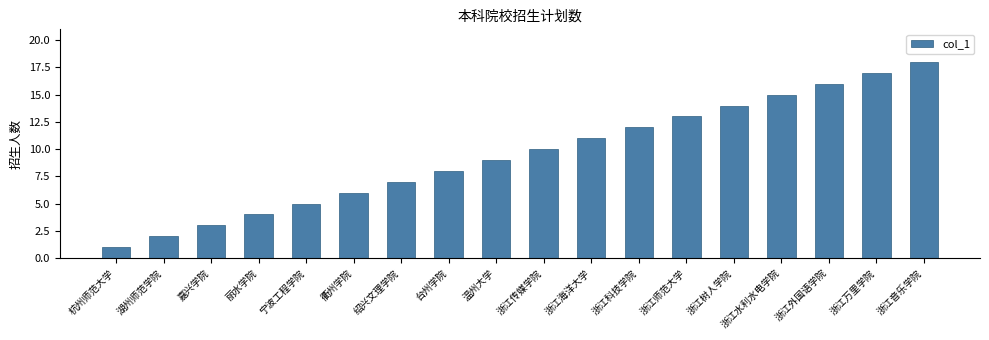

What is the minimum value shown in the chart?

1